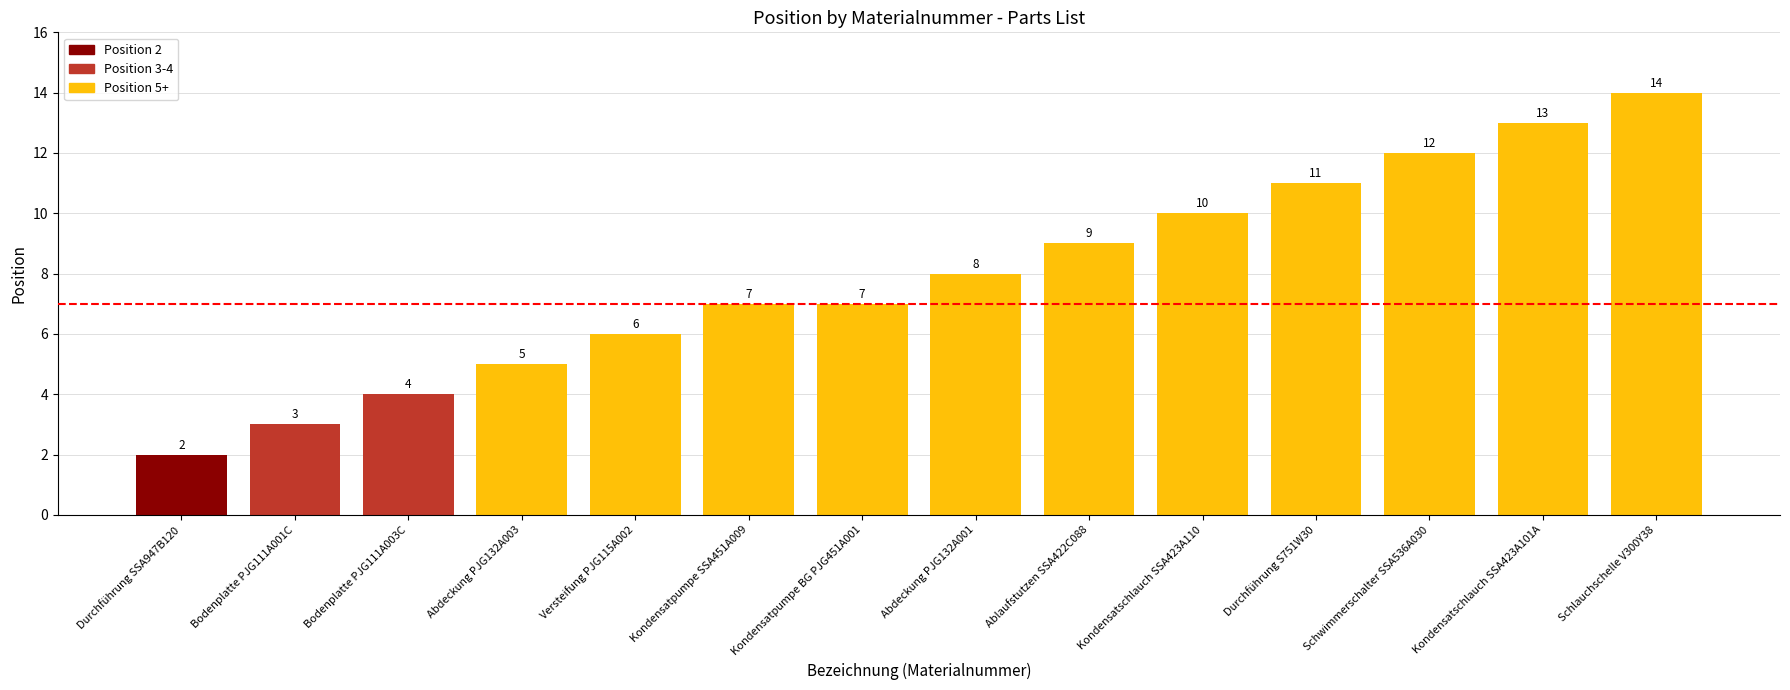

How many series are shown in this chart?

1